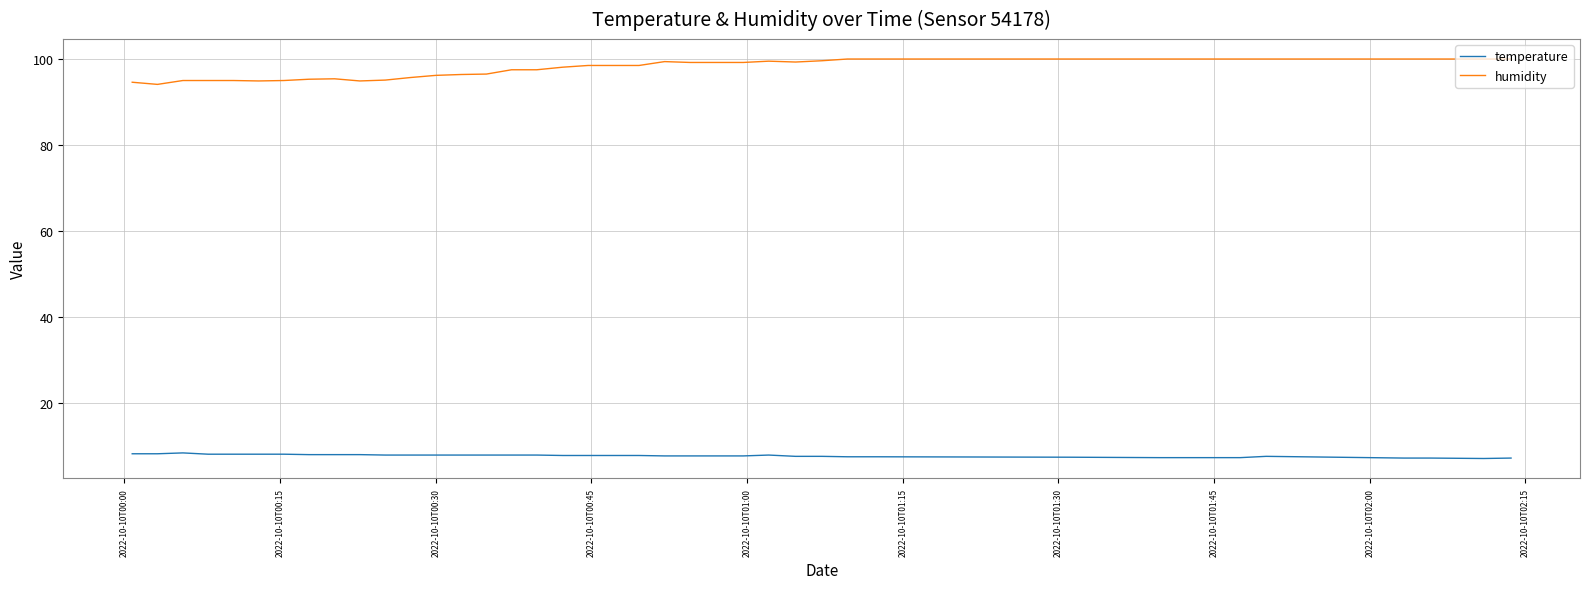

True or false: temperature and humidity intersect in this chart.

False